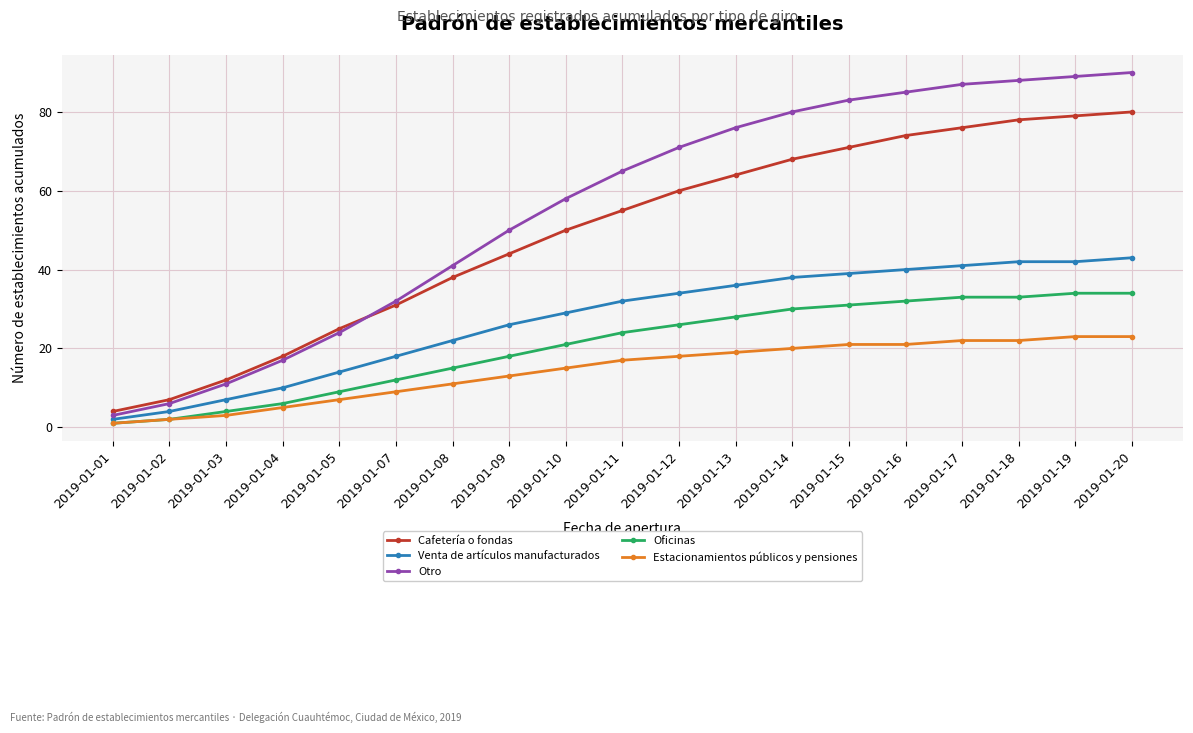

Reading right to left, list all the values displayed in this chart.

Cafetería o fondas: 80	79	78	76	74	71	68	64	60	55	50	44	38	31	25	18	12	7	4
Venta de artículos manufacturados: 43	42	42	41	40	39	38	36	34	32	29	26	22	18	14	10	7	4	2
Otro: 90	89	88	87	85	83	80	76	71	65	58	50	41	32	24	17	11	6	3
Oficinas: 34	34	33	33	32	31	30	28	26	24	21	18	15	12	9	6	4	2	1
Estacionamientos públicos y pensiones: 23	23	22	22	21	21	20	19	18	17	15	13	11	9	7	5	3	2	1